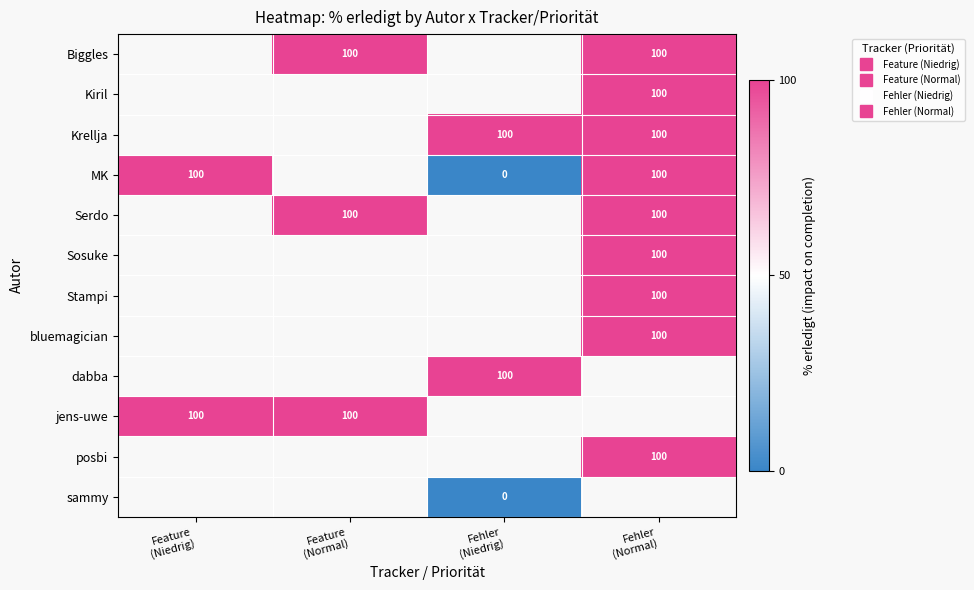

True or false: dabba has a value of 158.4 at Fehler (Niedrig).

False